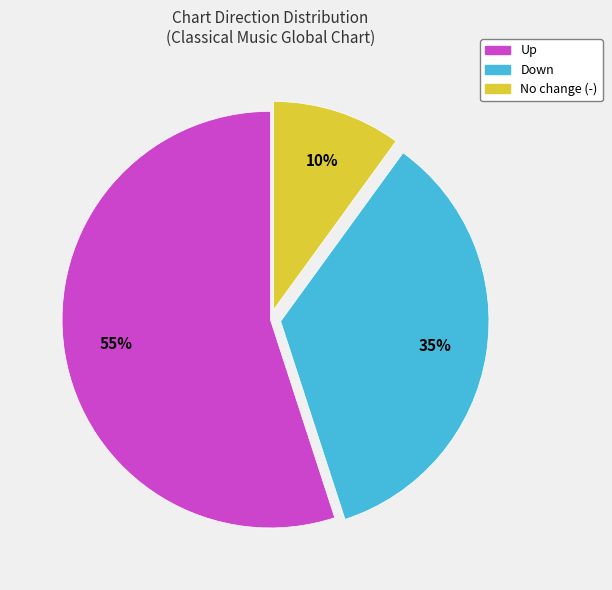

To the nearest percent, what is the average slice percentage?

33%